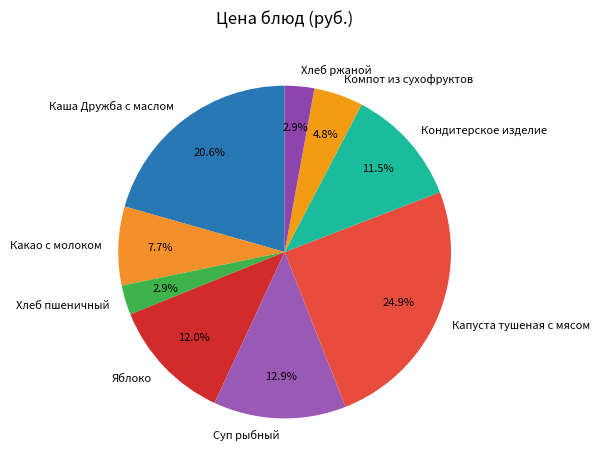

How many segments does this pie chart have?

9